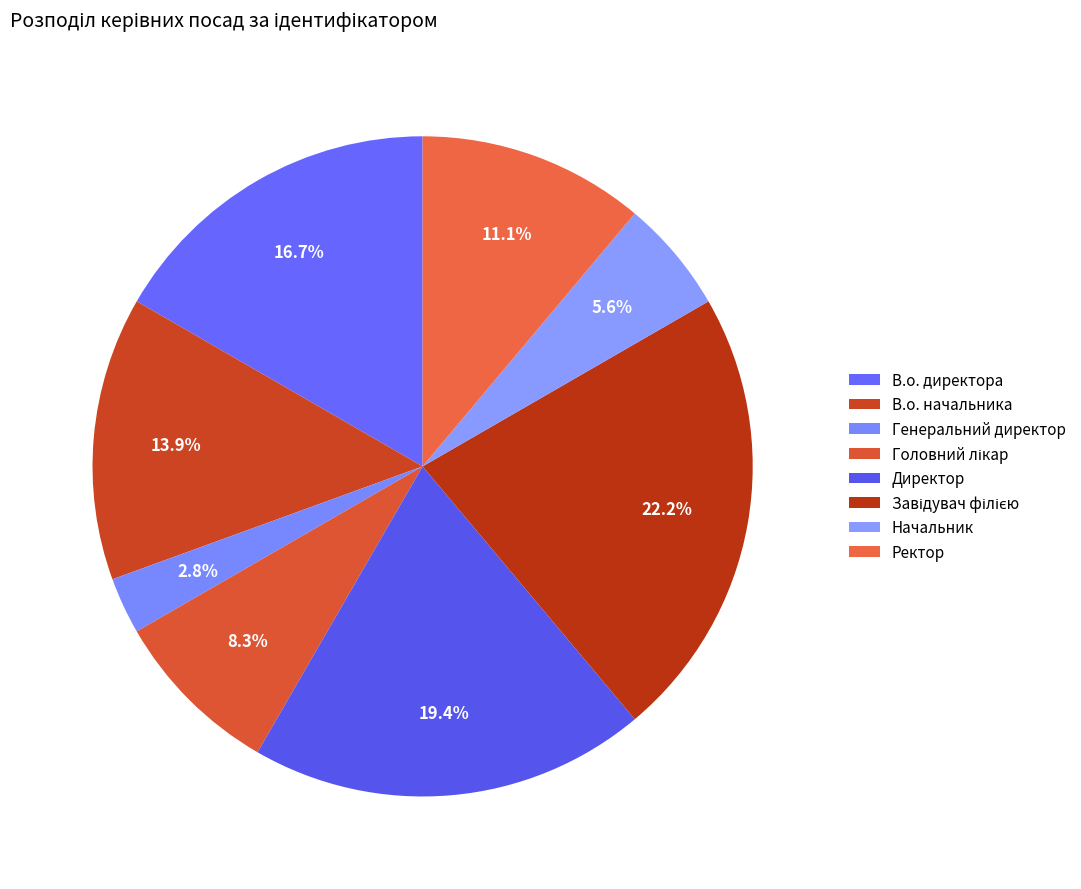

Between Завідувач філією and Головний лікар, which is larger?

Завідувач філією